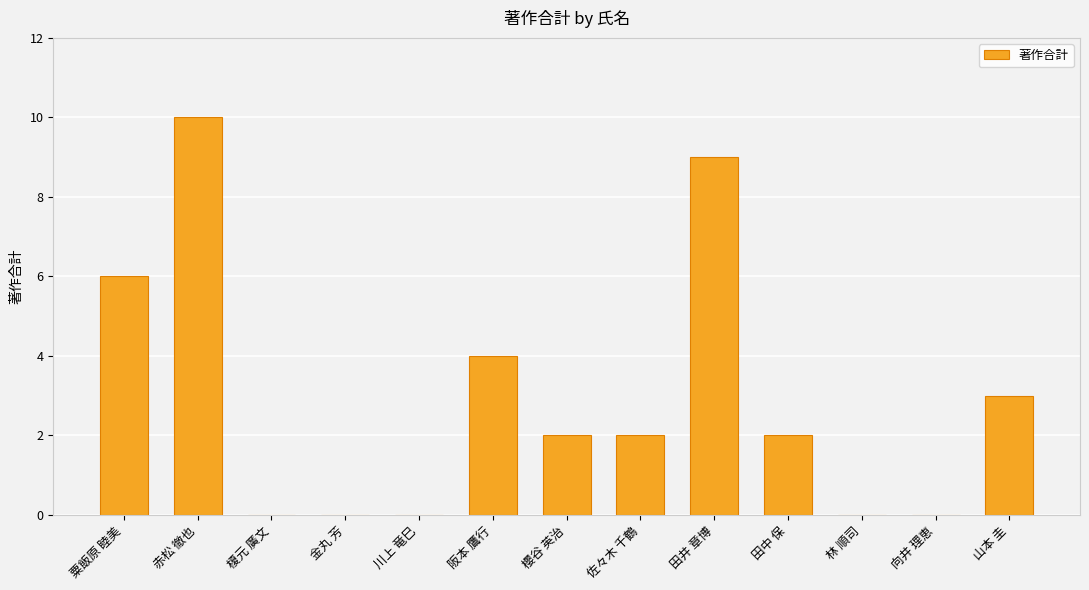

Read the value at 赤松 徹也, to the nearest 5.

10